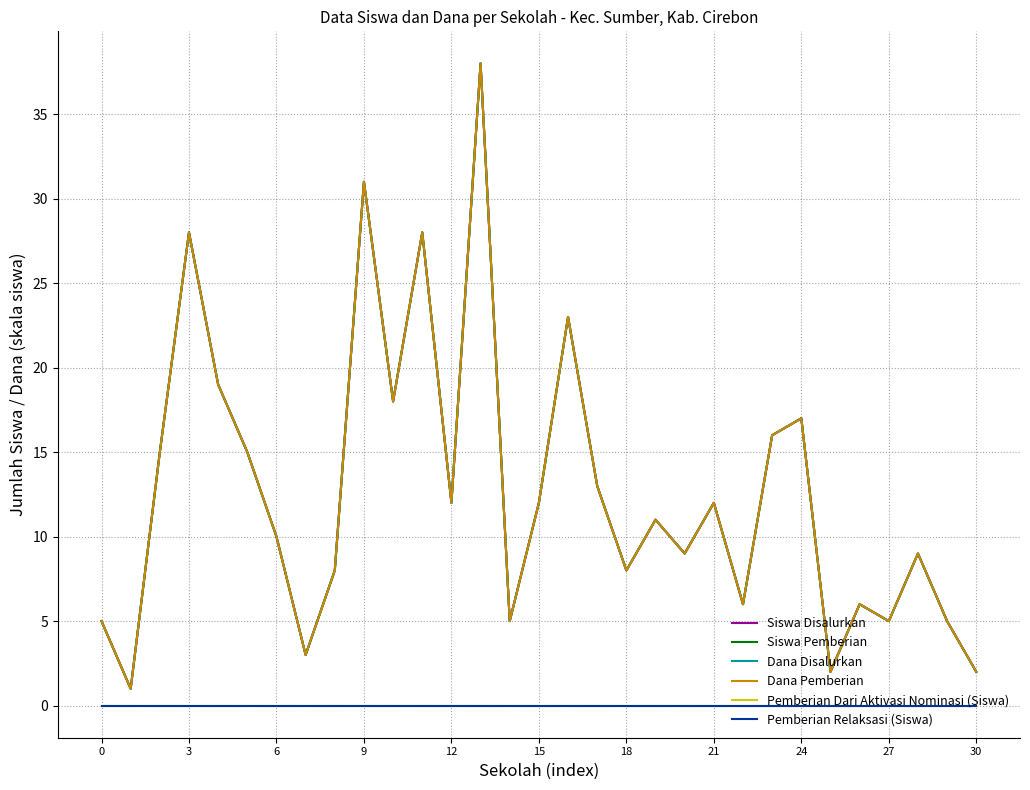

What is the highest value of the Siswa Pemberian series?

38